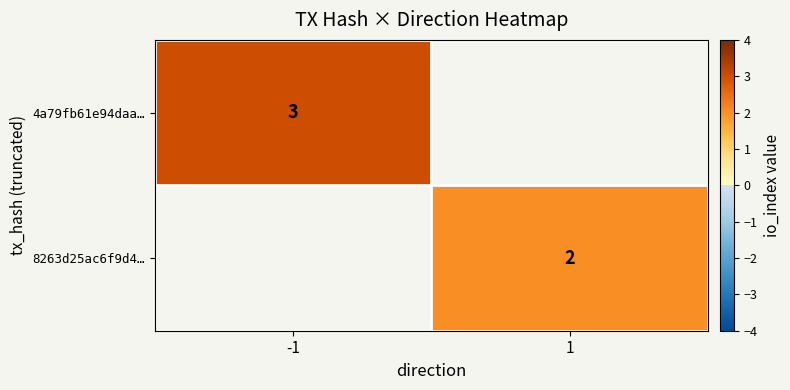

Between 1 and -1, which is larger?

-1